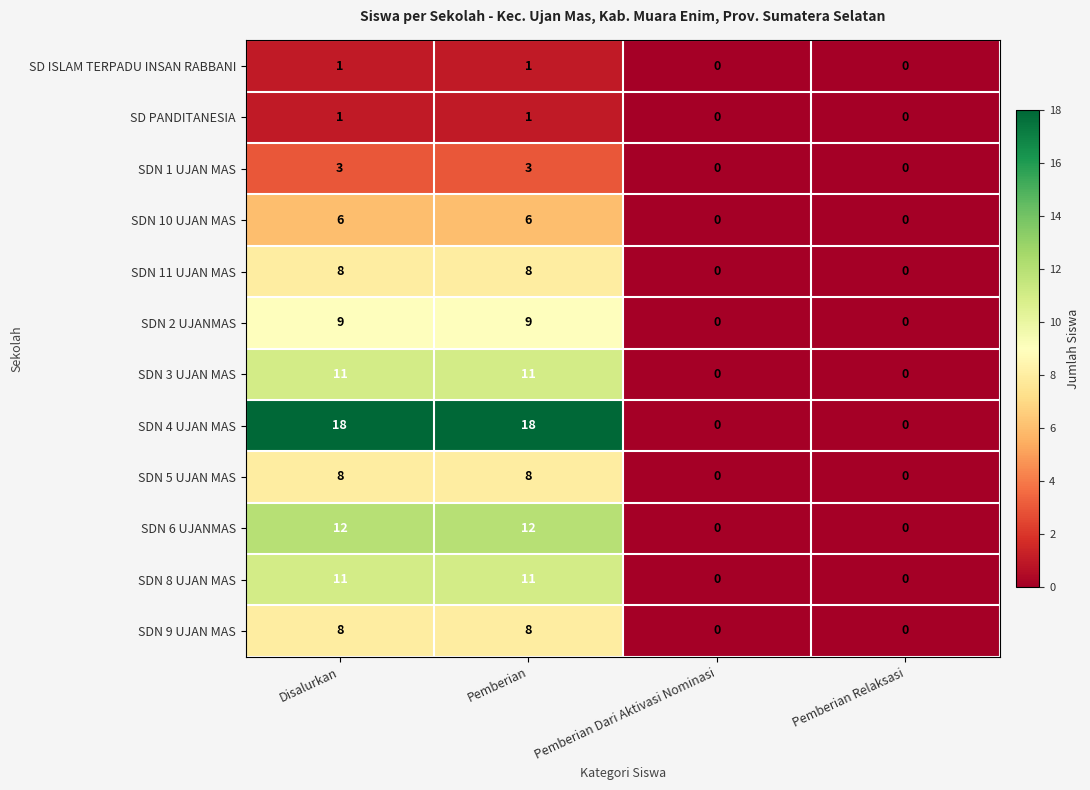

Count the number of data series in this chart.

12